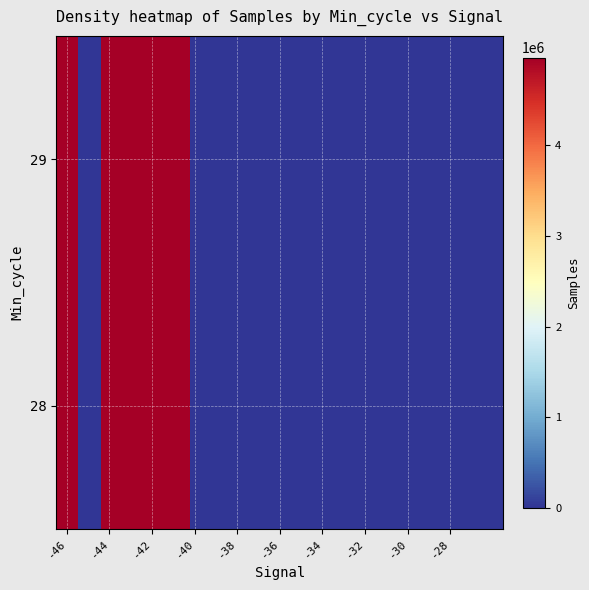

How many series are shown in this chart?

2